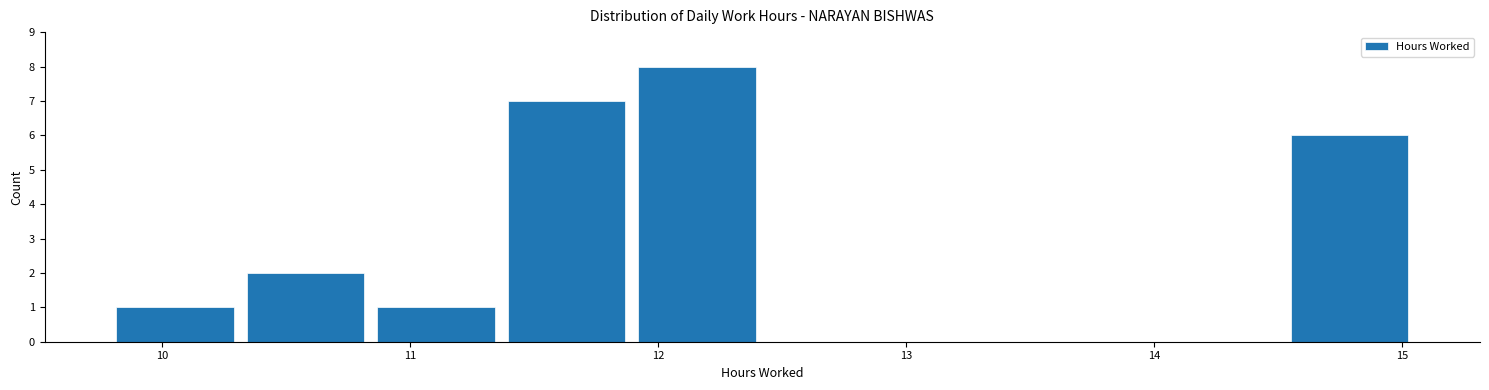

Reading left to right, list every bar in this chart as the range it spans on the x-axis followed by its height. Neither the bar edges nor the heights are printed on the chart, so give them approximately, as read against the axes.

9.8 to 10.3: 1
10.3 to 10.8: 2
10.8 to 11.4: 1
11.4 to 11.9: 7
11.9 to 12.4: 8
12.4 to 12.9: 0
12.9 to 13.5: 0
13.5 to 14.0: 0
14.0 to 14.5: 0
14.5 to 15.1: 6